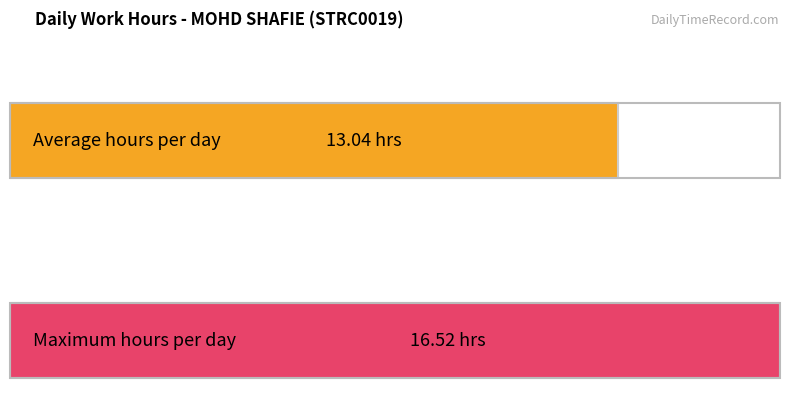

What is the maximum value shown in the chart?

16.5